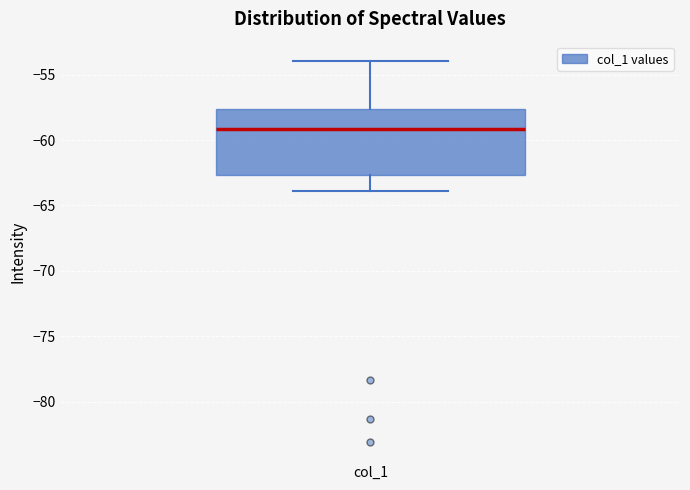

Where does the upper whisker of the box for col_1 end on the y-axis? The values are not printed on the chart, so give them approximately, as read against the axis.

-54.0